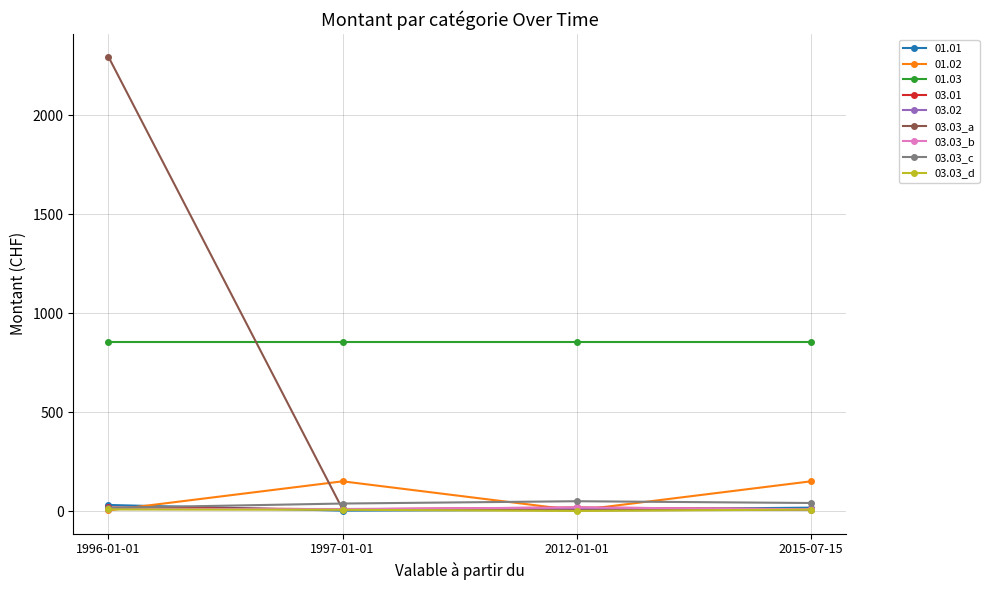

Which series has the largest total across all categories?

01.03